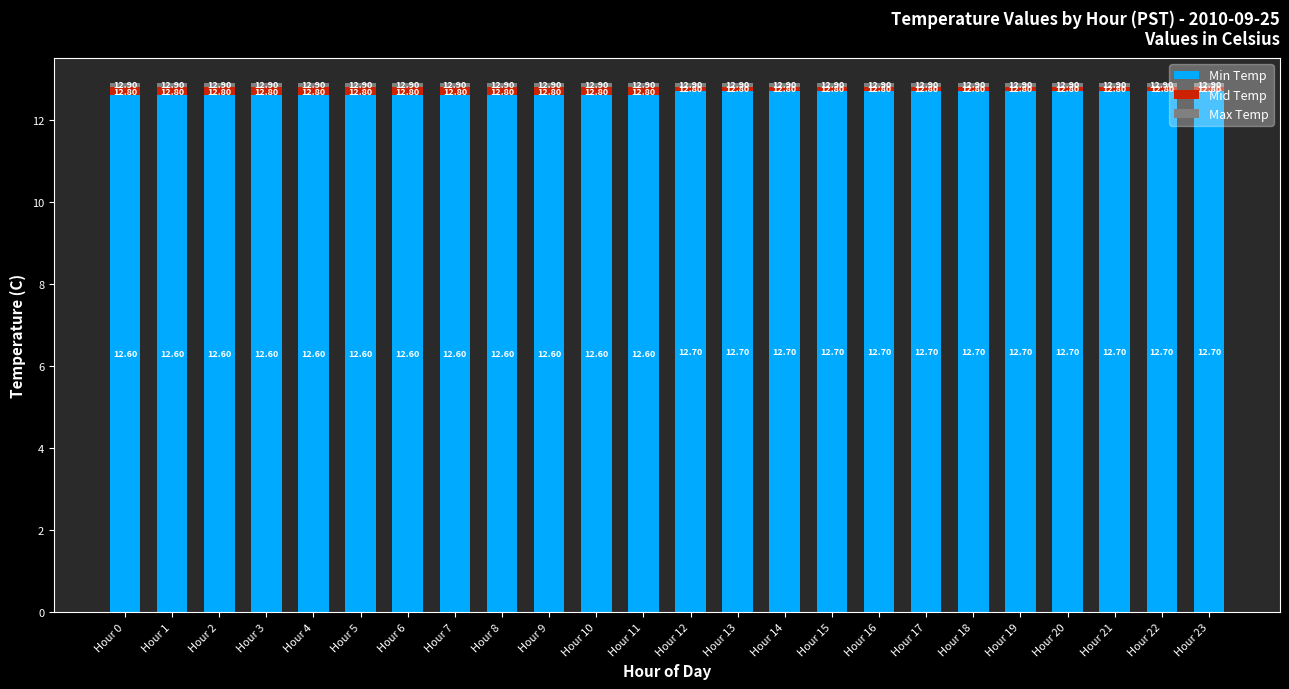

How many bars are there in total?

24